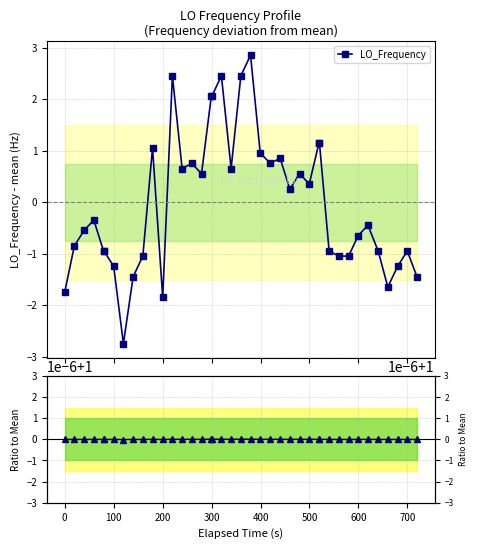

What is the difference between the maximum and minimum values?

5.6